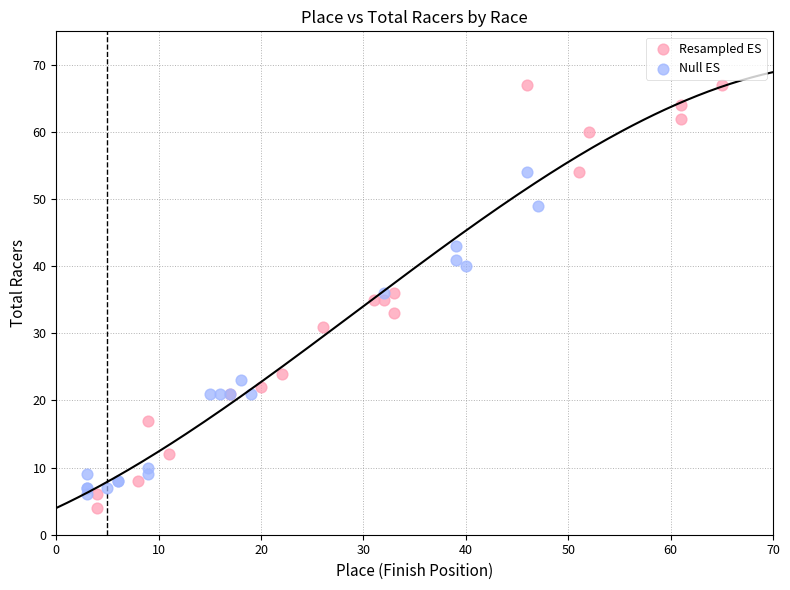

Which series has the largest Y range (max minus min)?

Resampled ES